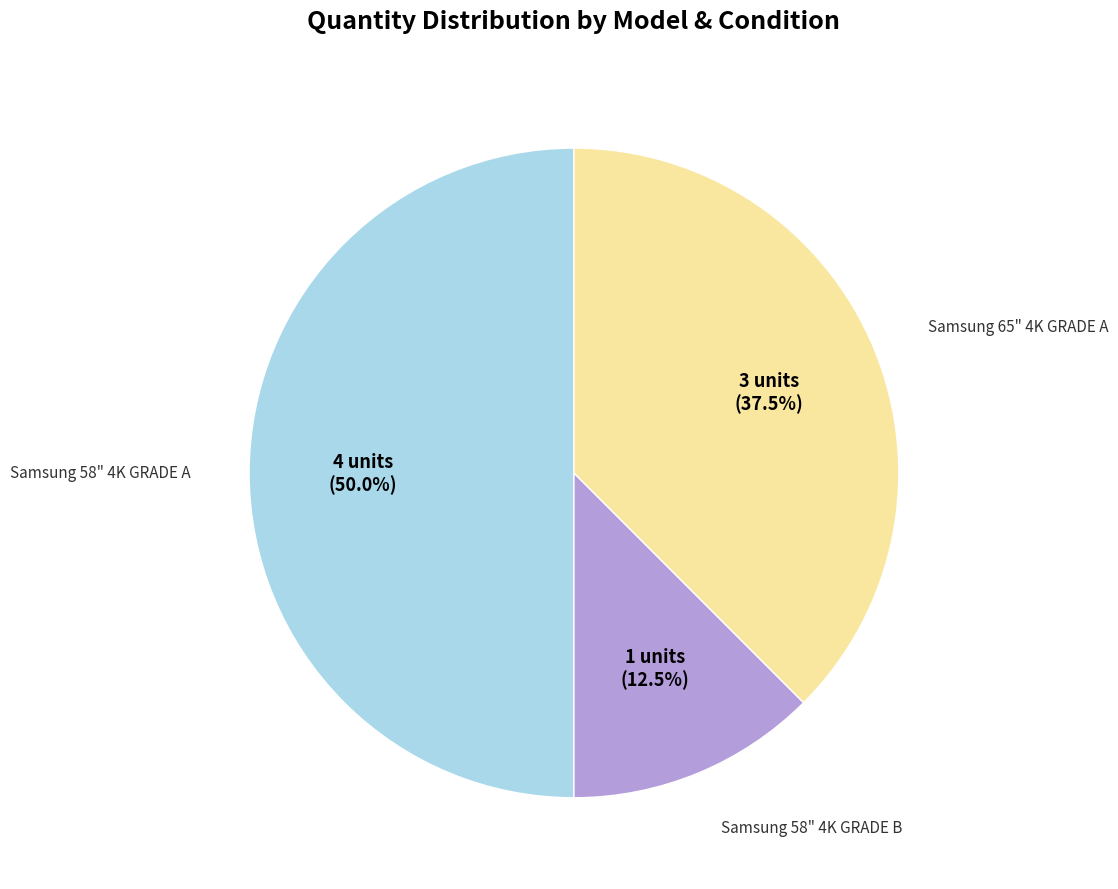

To the nearest percent, what is the average slice percentage?

33%